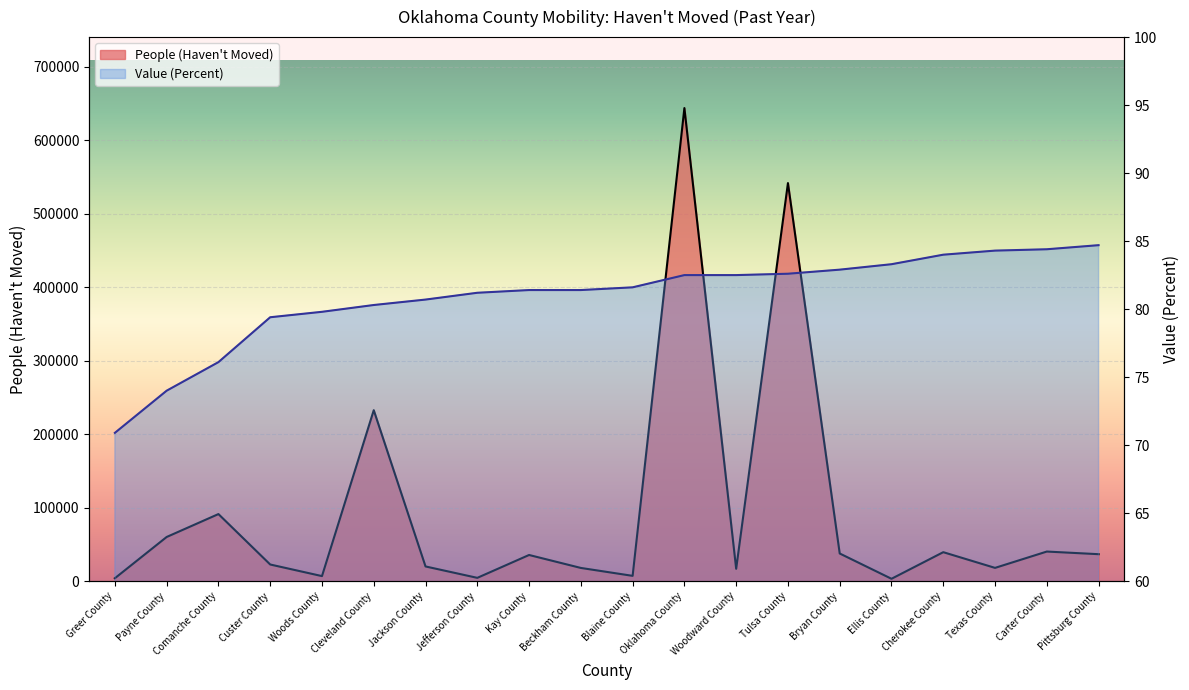

What is the sum of the People (Haven't Moved) values at Texas County and Greer County?

21823.0